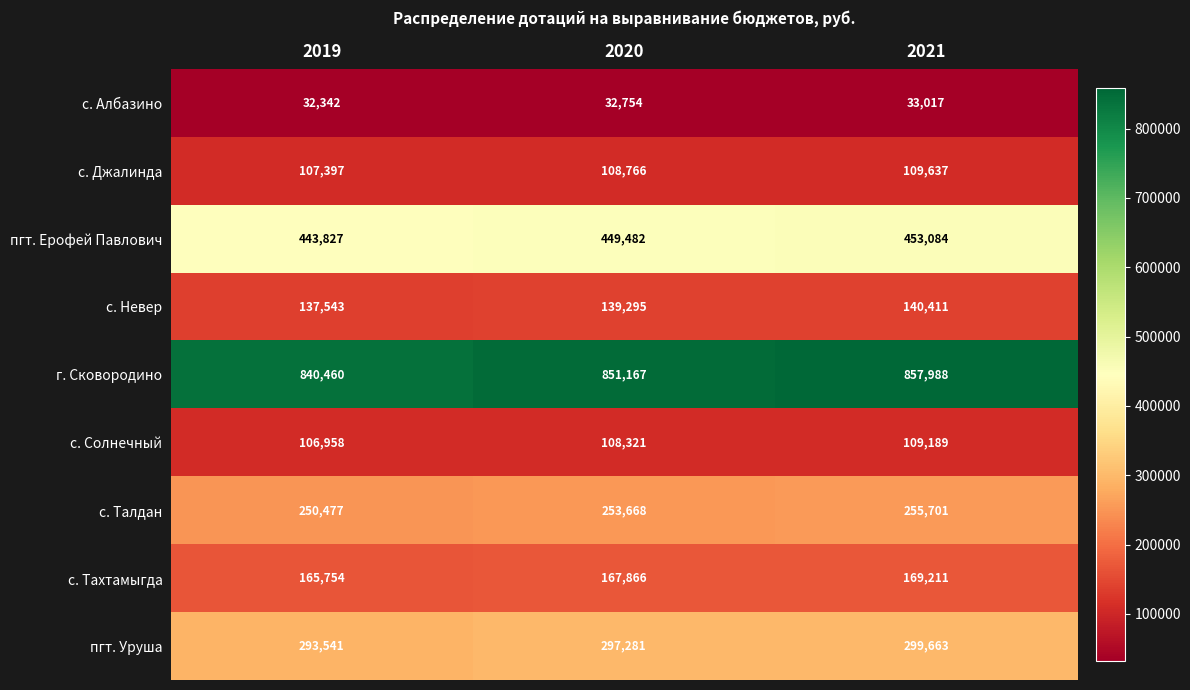

Reading right to left, extract all data points from this chart.

с. Албазино: 33017	32754	32342
с. Джалинда: 109637	108766	107397
пгт. Ерофей Павлович: 453084	449482	443827
с. Невер: 140411	139295	137543
г. Сковородино: 857988	851167	840460
с. Солнечный: 109189	108321	106958
с. Талдан: 255701	253668	250477
с. Тахтамыгда: 169211	167866	165754
пгт. Уруша: 299663	297281	293541